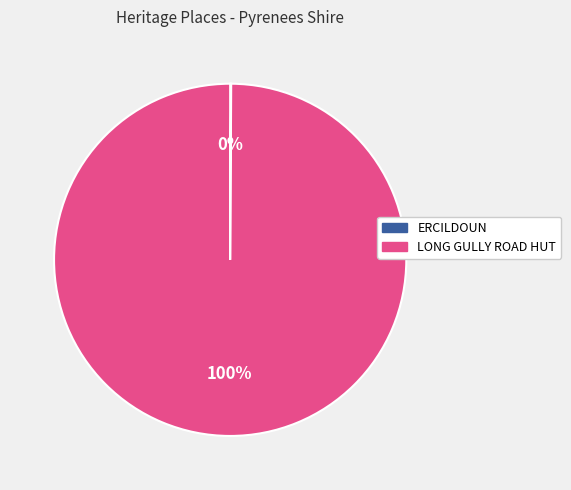

What is the majority slice?

LONG GULLY ROAD HUT